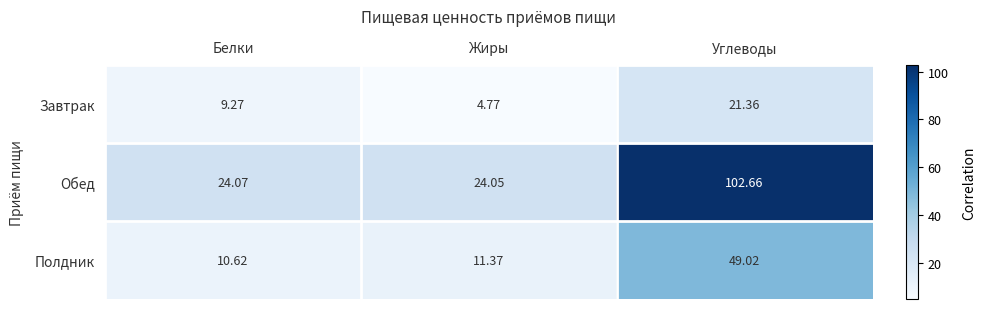

Which series has the largest range (max minus min)?

Обед